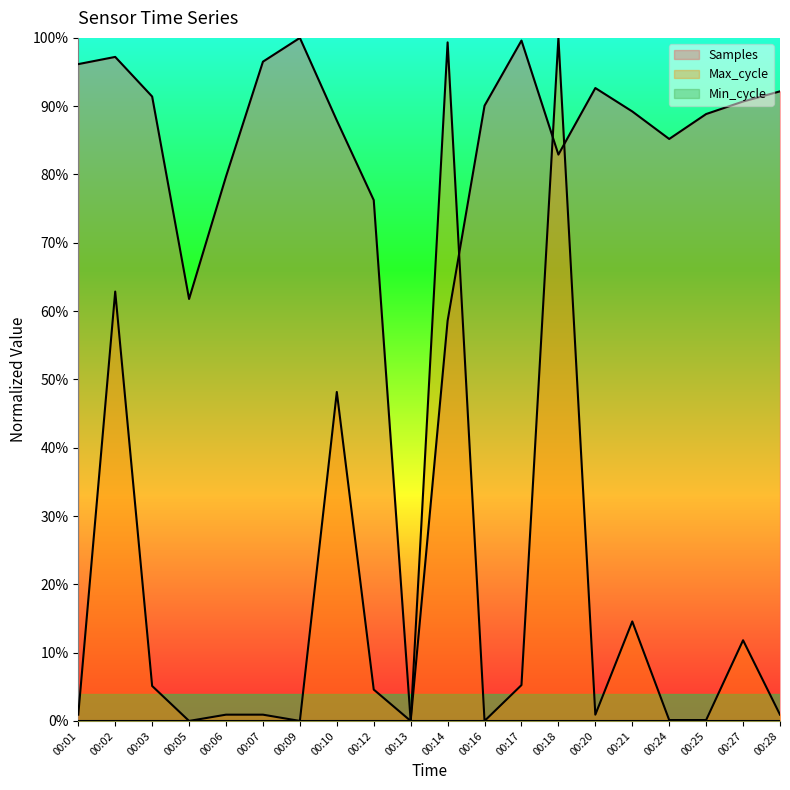

Between which two adjacent categories do Max_cycle and Samples first intersect?

00:14 and 00:16